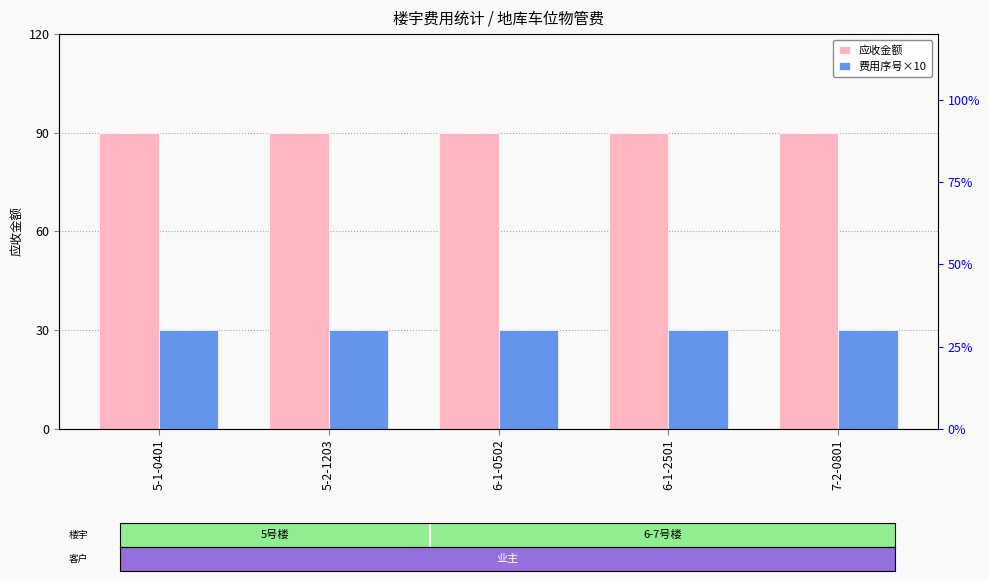

Rank the series by their maximum value, from lowest to highest.

费用序号×10, 应收金额